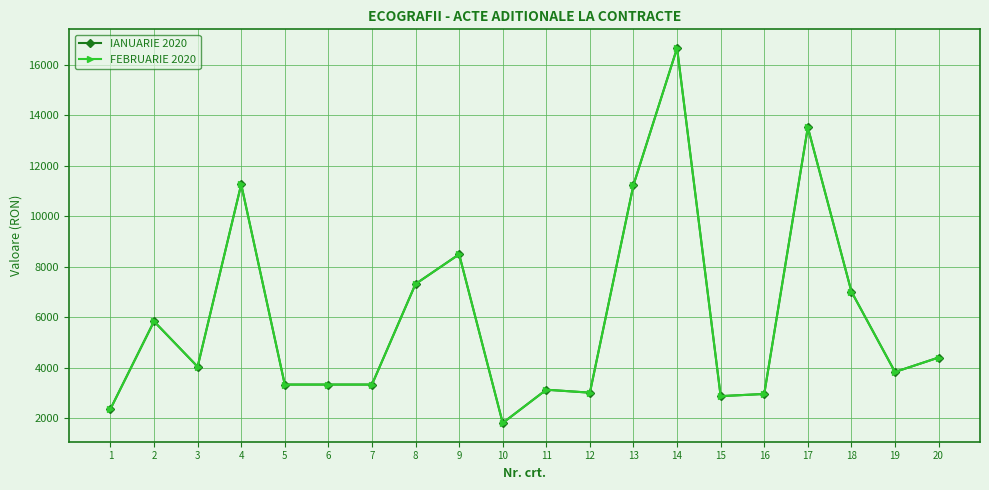

How many data points in IANUARIE 2020 are less than 4044?

10